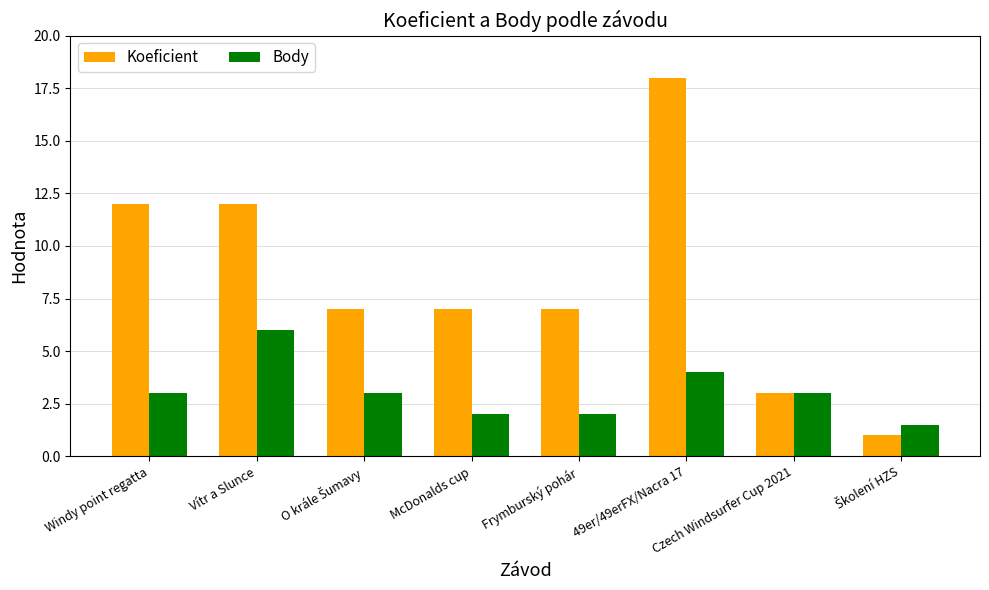

What is the minimum value shown in the chart?

1.0